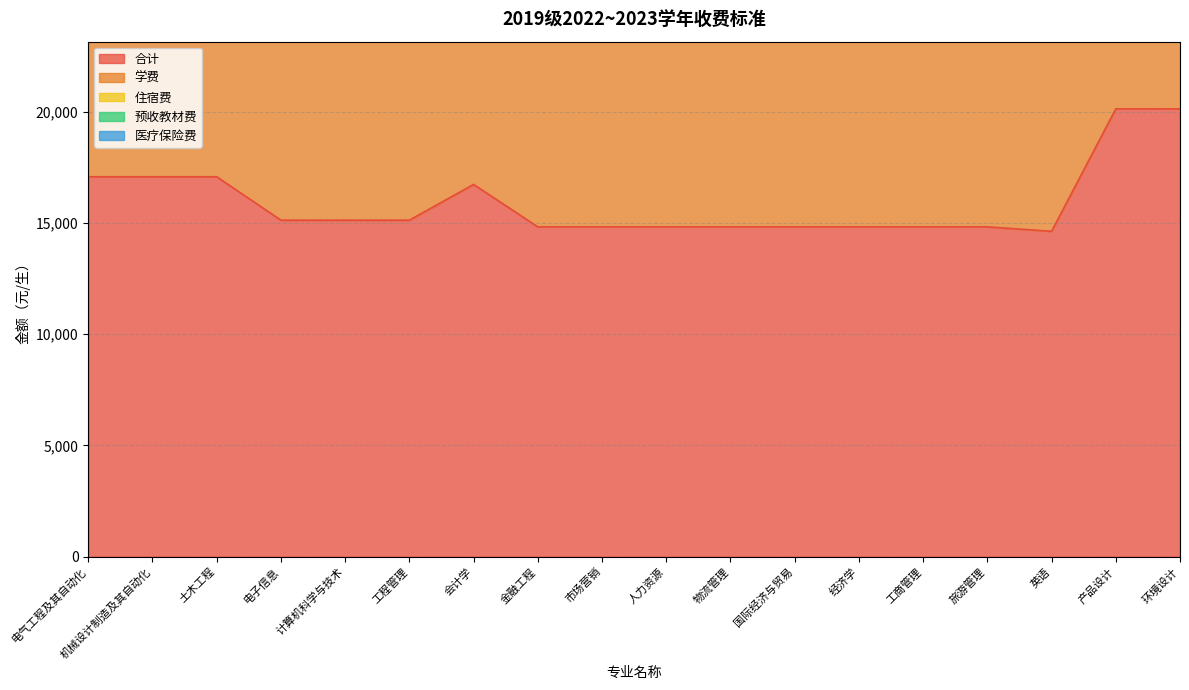

Reading left to right, extract all data points from this chart.

合计: 17070	17070	17070	15120	15120	15120	16725	14820	14820	14820	14820	14820	14820	14820	14820	14620	20120	20120
学费: 14950	14950	14950	13000	13000	13000	14605	12700	12700	12700	12700	12700	12700	12700	12700	12500	18000	18000
住宿费: 1200	1200	1200	1200	1200	1200	1200	1200	1200	1200	1200	1200	1200	1200	1200	1200	1200	1200
预收教材费: 500	500	500	500	500	500	500	500	500	500	500	500	500	500	500	500	500	500
医疗保险费: 320	320	320	320	320	320	320	320	320	320	320	320	320	320	320	320	320	320